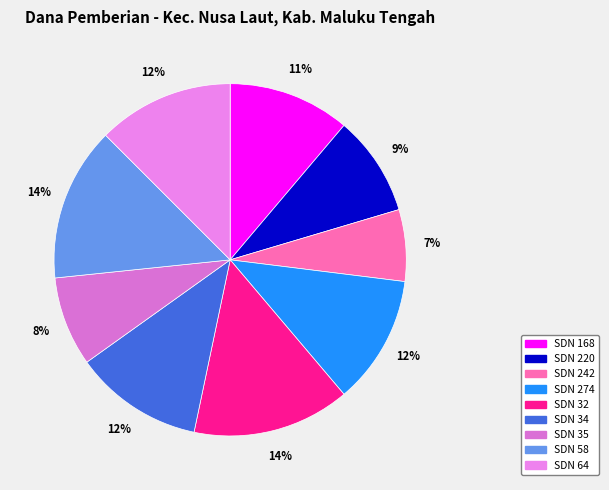

How many slices are in this pie chart?

9